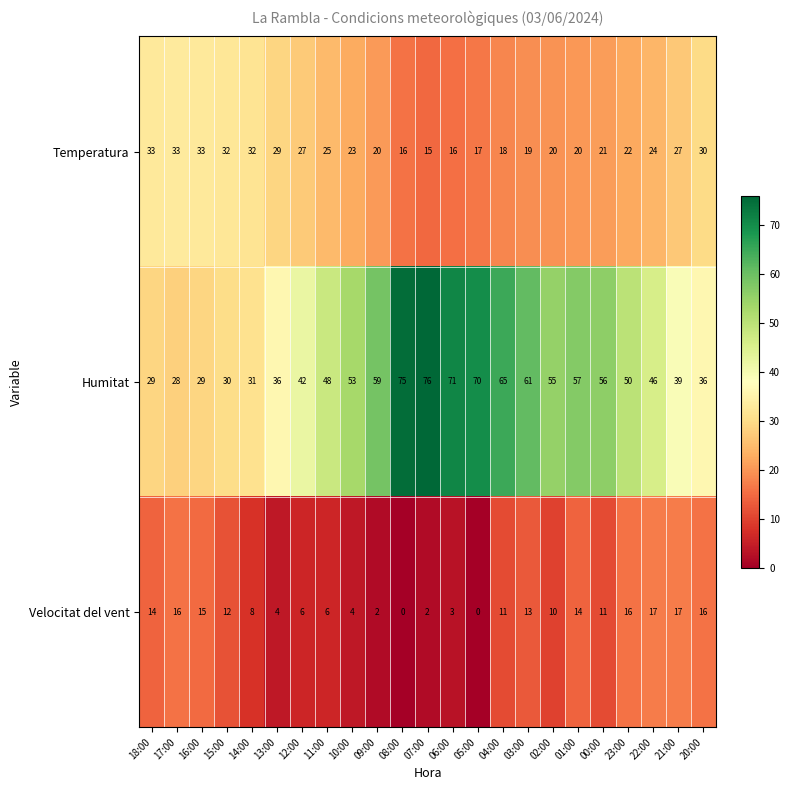

What is the sum of the Humitat values at 23:00 and 12:00?

92